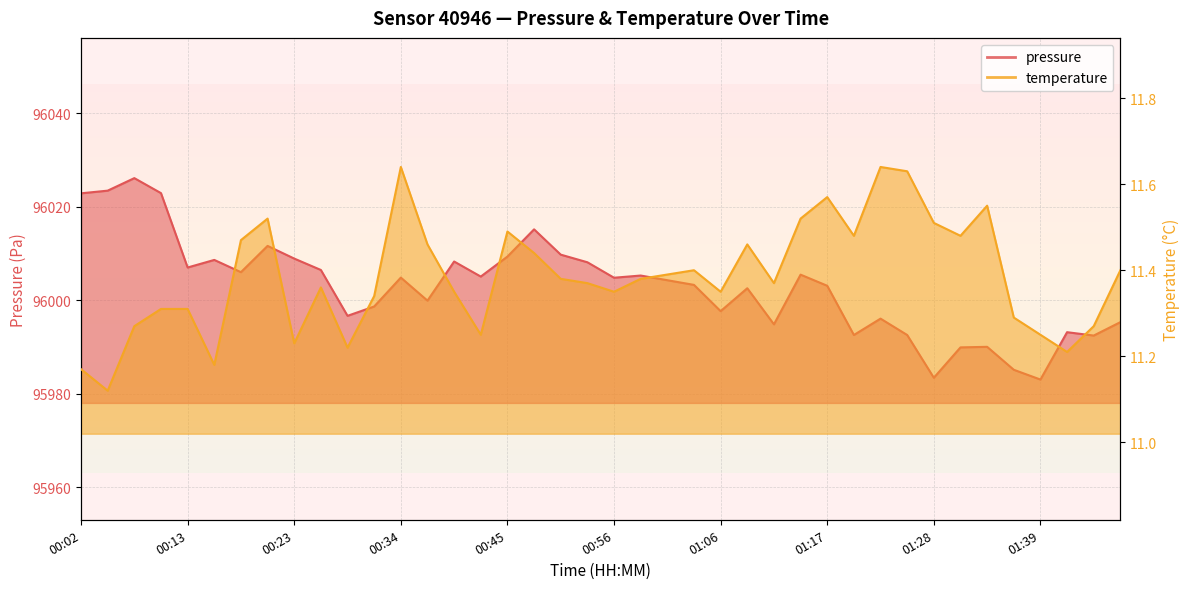

Which series changed the most between 01:06 and 01:17?

pressure